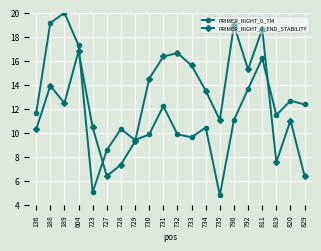

Read the PRIMER_RIGHT_0_TM value at 734.

10.4